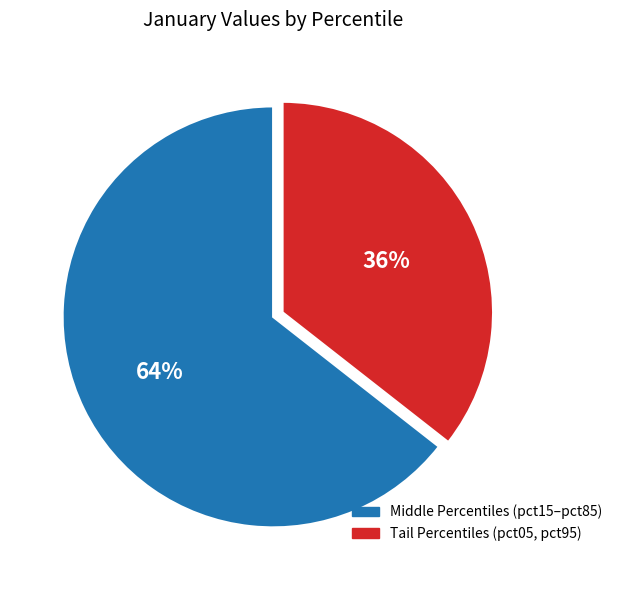

Is there any slice that represents more than half of the pie?

Yes